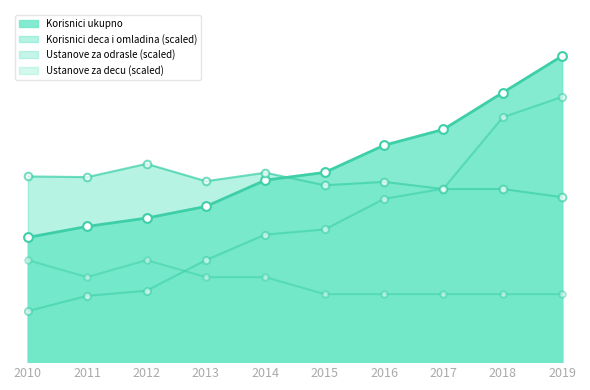

Which series has the largest total across all categories?

Korisnici ukupno